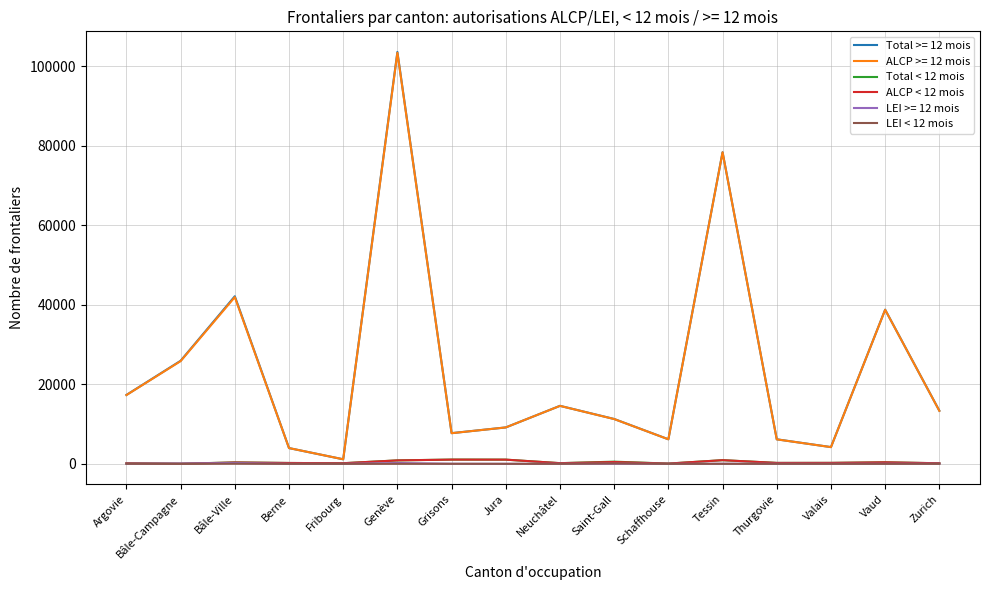

At which category is the sum across all series the highest?

Genève